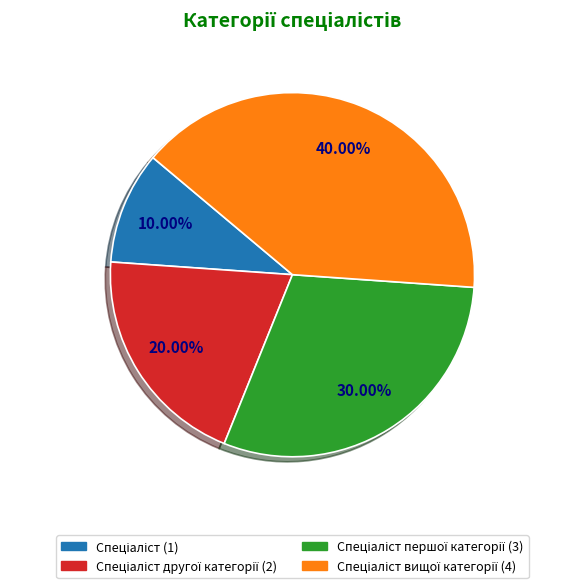

Is there a majority slice in this chart?

No